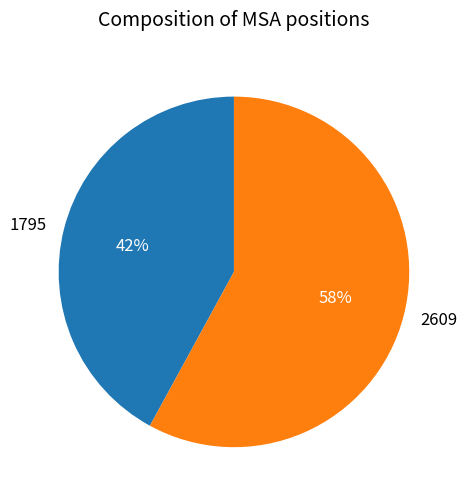

True or false: 1795 accounts for 42% of the total.

True